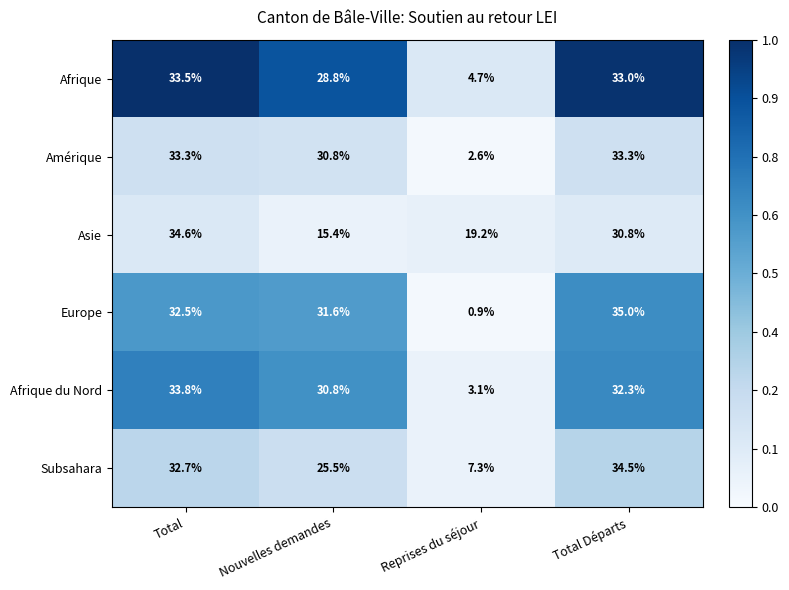

At which category is the sum across all series the highest?

Total